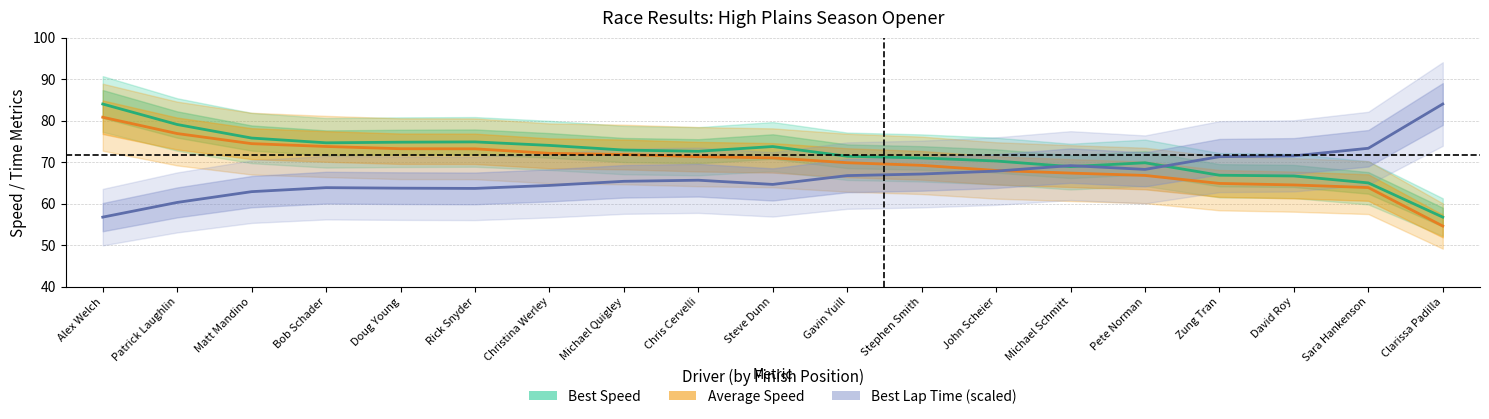

The value of Best Speed at Michael Schmitt is 68.9. True or false?

True